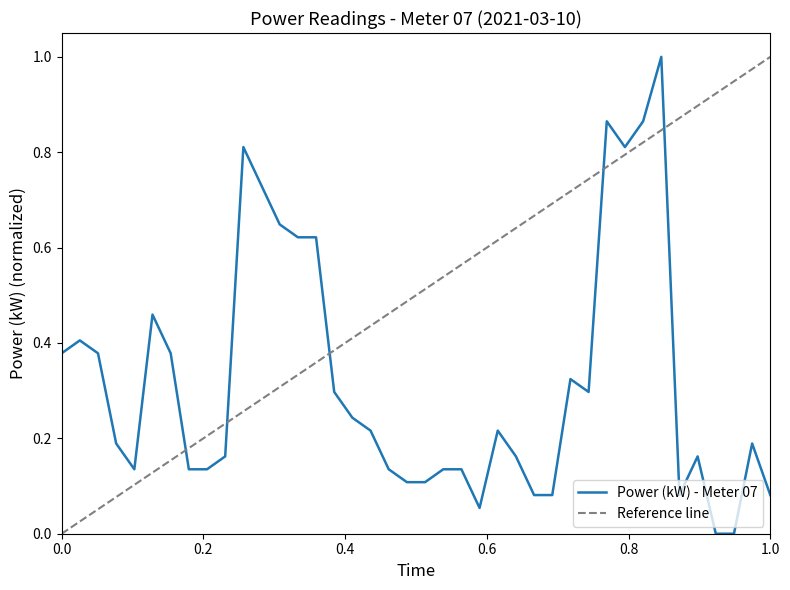

What is the highest value of the Power (kW) - Meter 07 series?

1.0